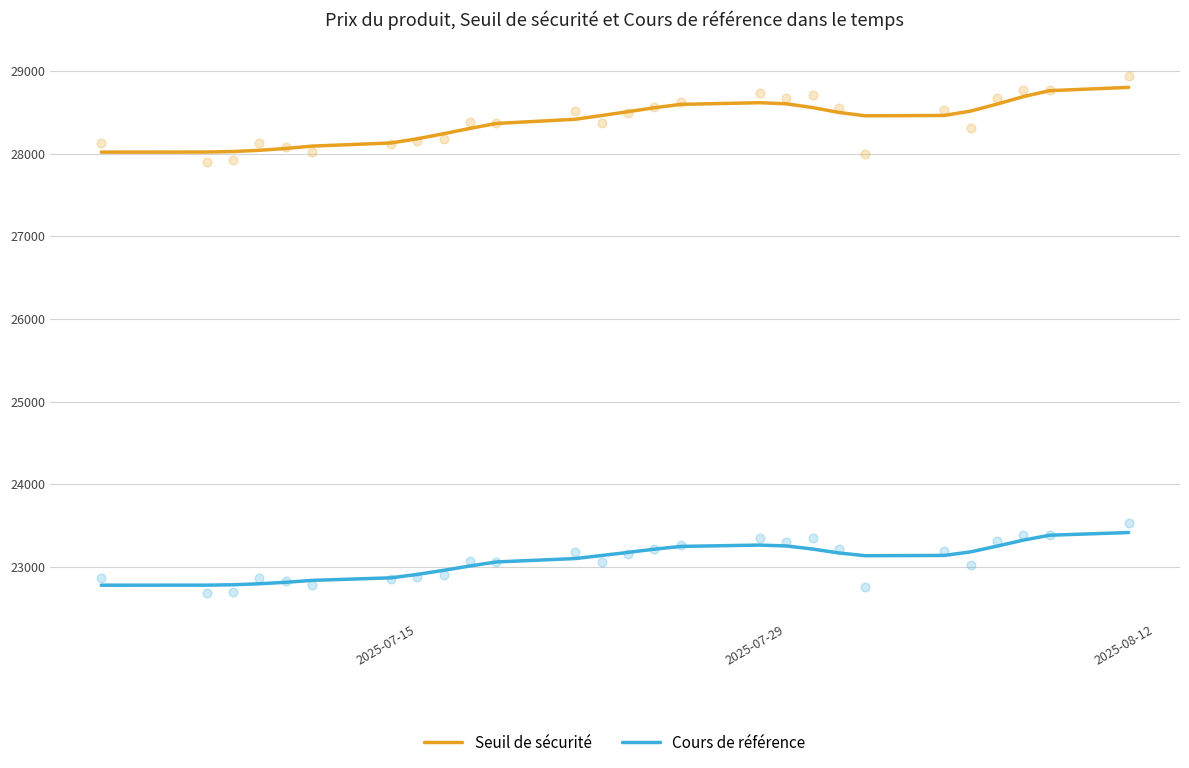

What are all the series names shown in the legend?

Seuil de sécurité, Cours de référence